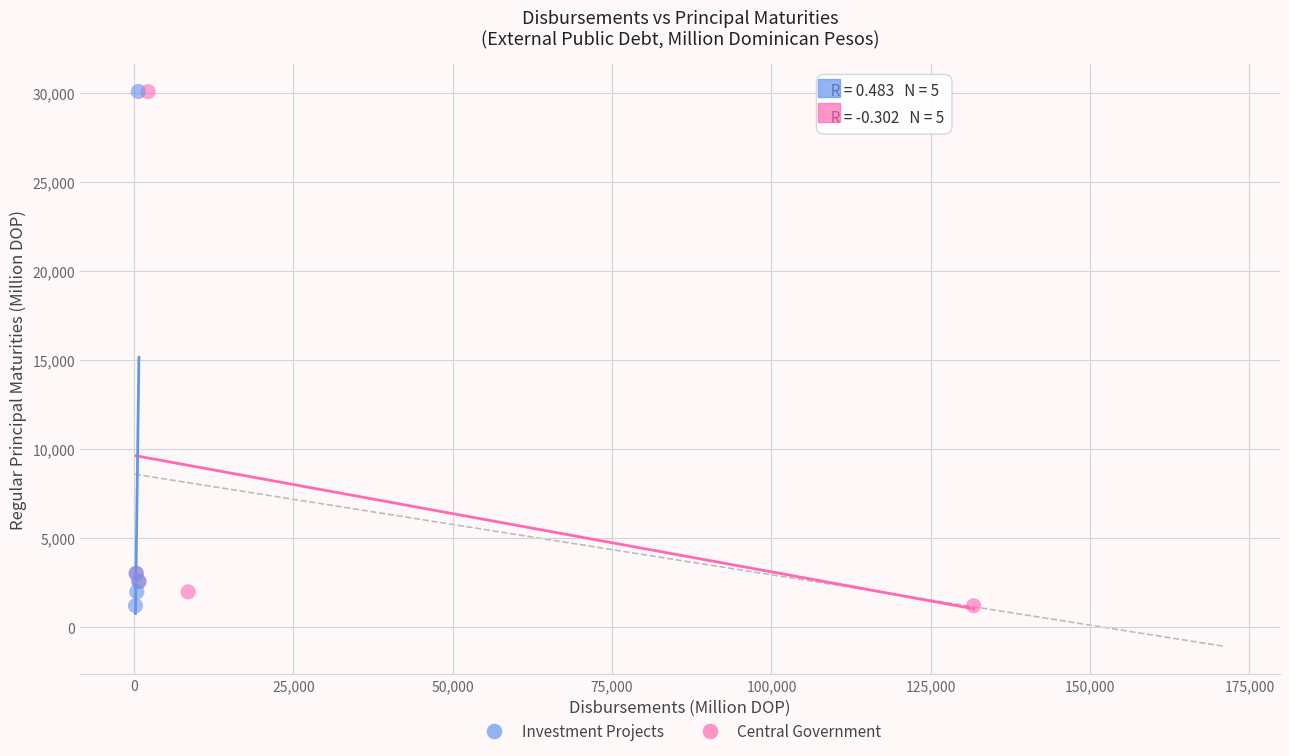

What are all the series names shown in the legend?

Investment Projects, Central Government